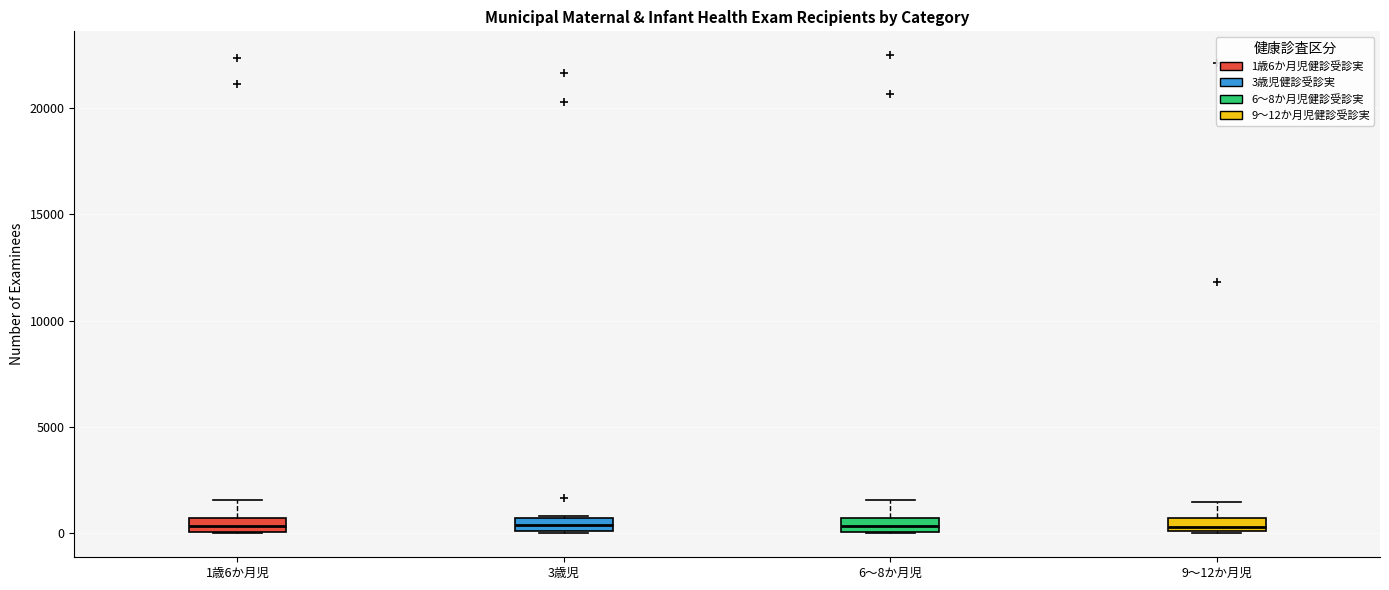

Where is the lower edge of the box for 3歳児 on the y-axis? The values are not printed on the chart, so give them approximately, as read against the axis.

0